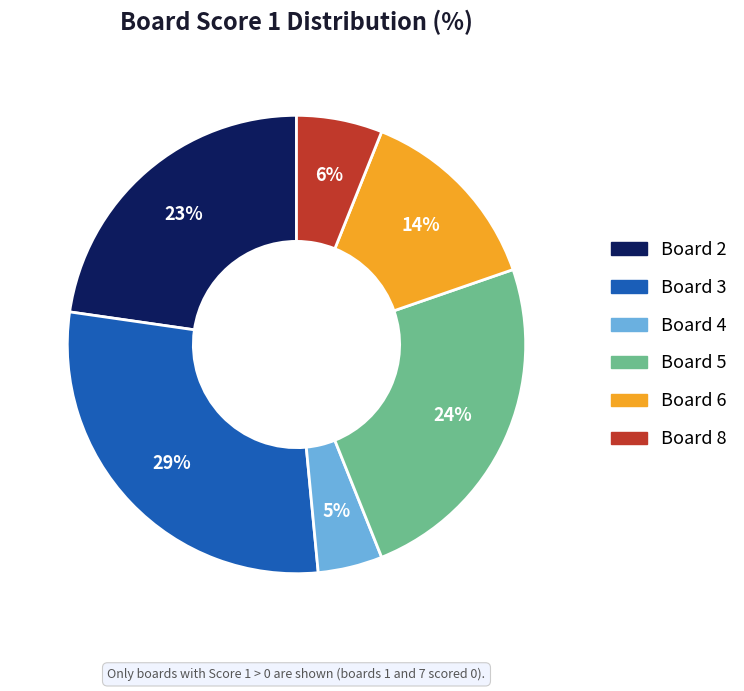

To the nearest percent, what is the difference between the largest and smallest slice percentages?

24%